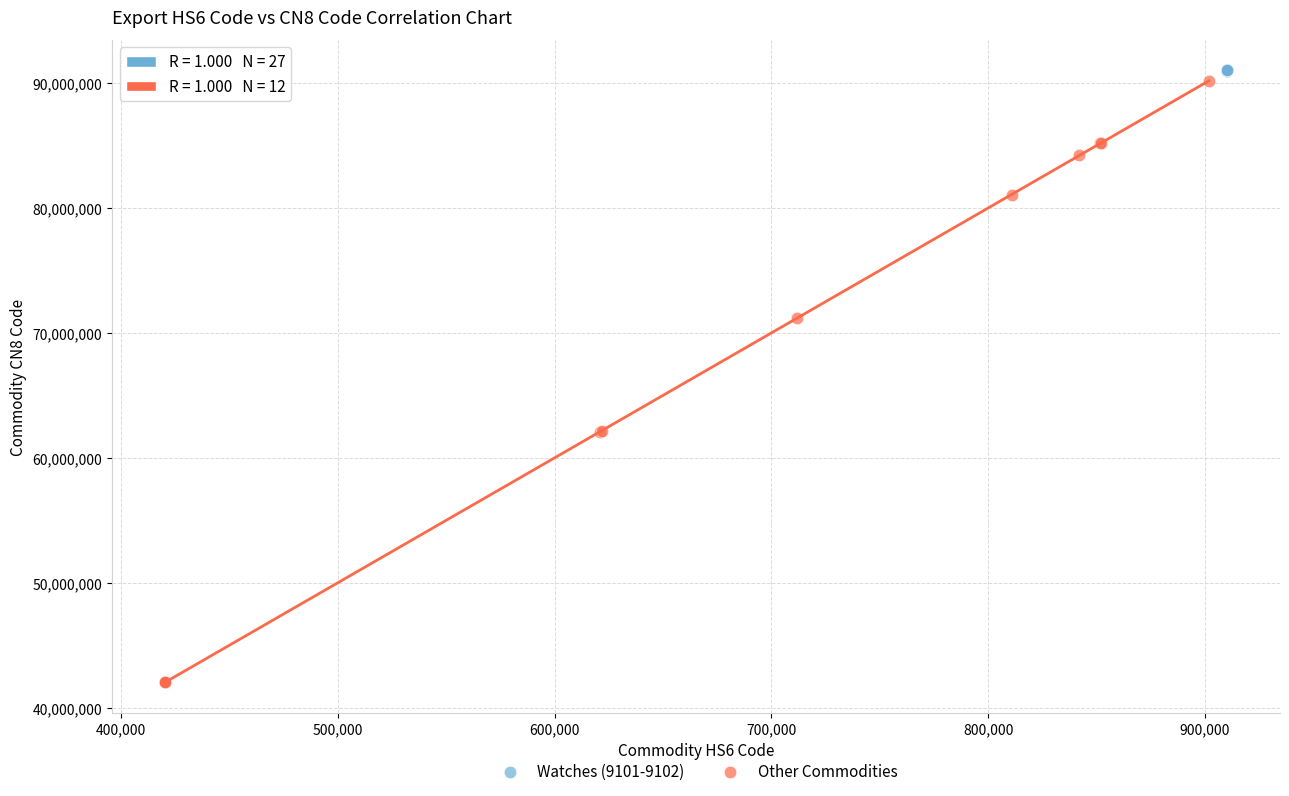

Which series contains the lowest Y value?

Other Commodities